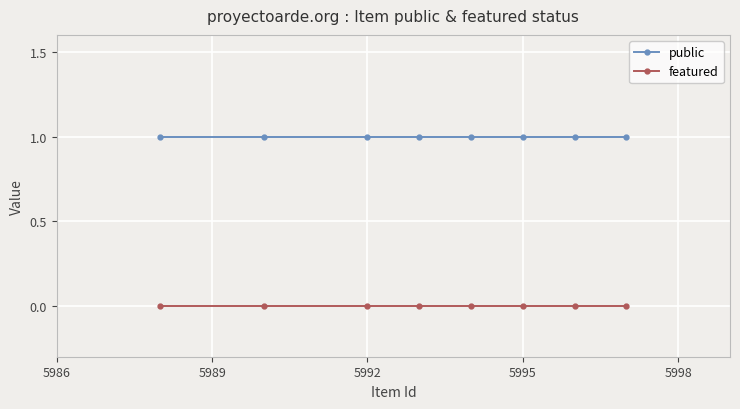

True or false: public has a value of 1 at 5992.

True